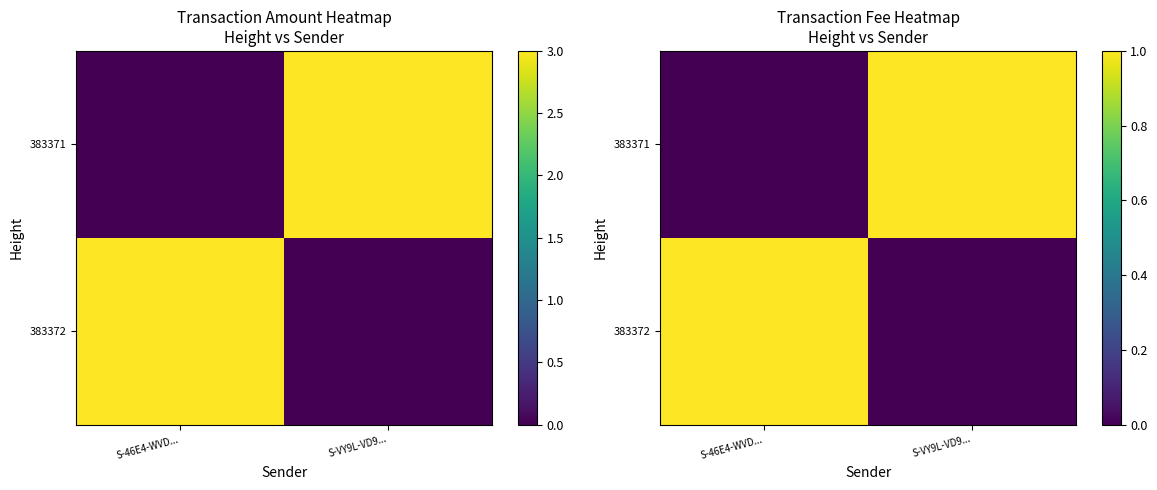

At which category is the sum across all series the highest?

S-46E4-WVD...